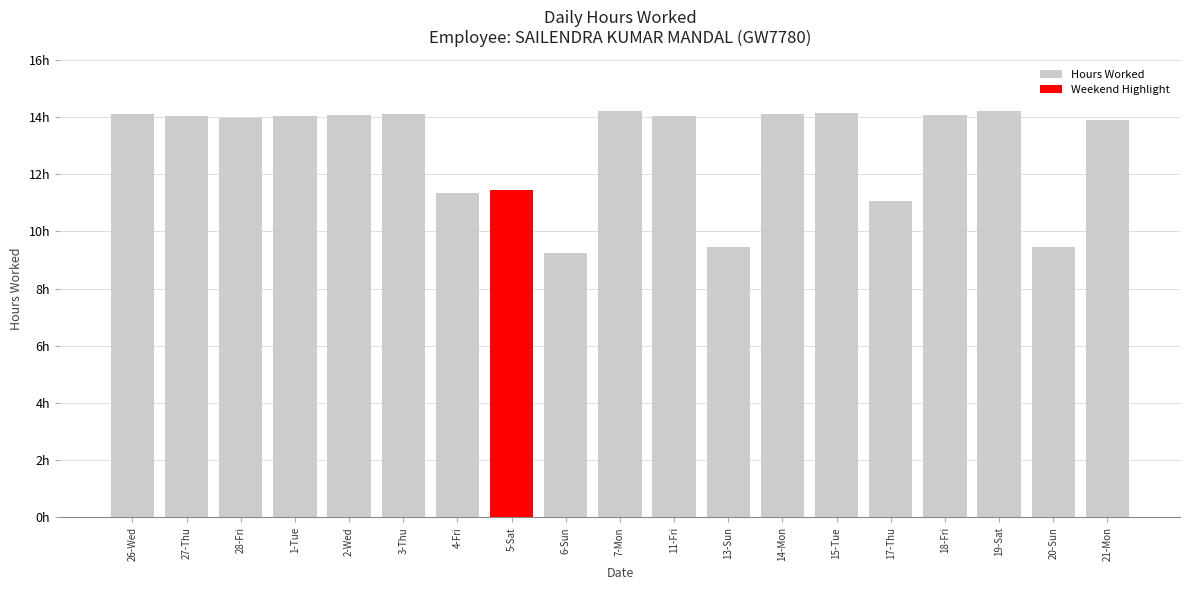

Rank the categories by value from lowest to highest.

6-Sun, 13-Sun, 20-Sun, 17-Thu, 4-Fri, 5-Sat, 21-Mon, 28-Fri, 27-Thu, 1-Tue, 11-Fri, 2-Wed, 18-Fri, 3-Thu, 14-Mon, 26-Wed, 15-Tue, 19-Sat, 7-Mon